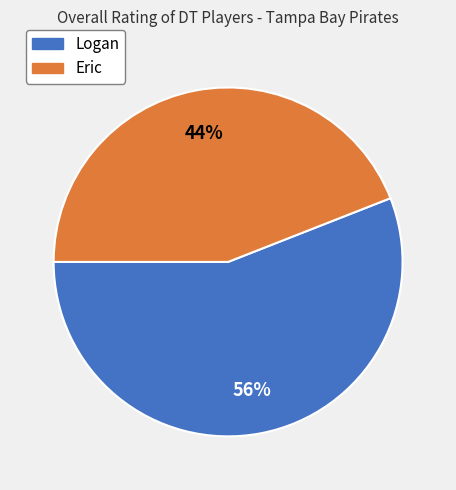

Count the number of slices in the pie.

2